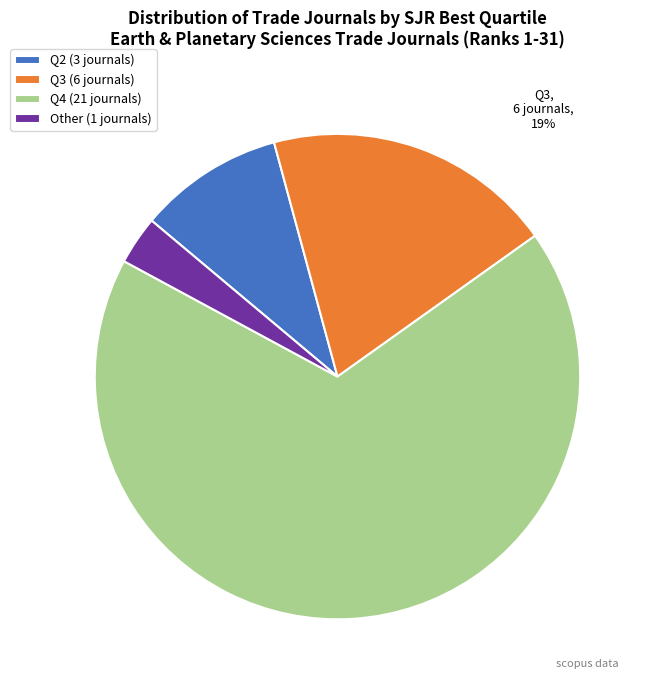

What is the largest slice in the pie chart?

Q4